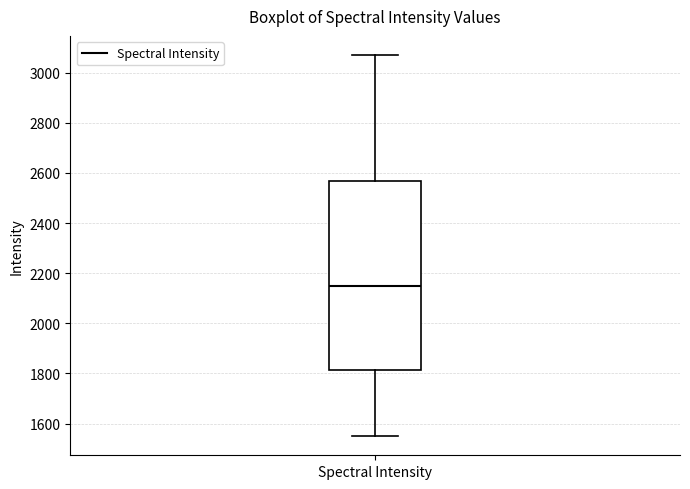

Where does the median line of the box for Spectral Intensity sit on the y-axis? The values are not printed on the chart, so give them approximately, as read against the axis.

2160